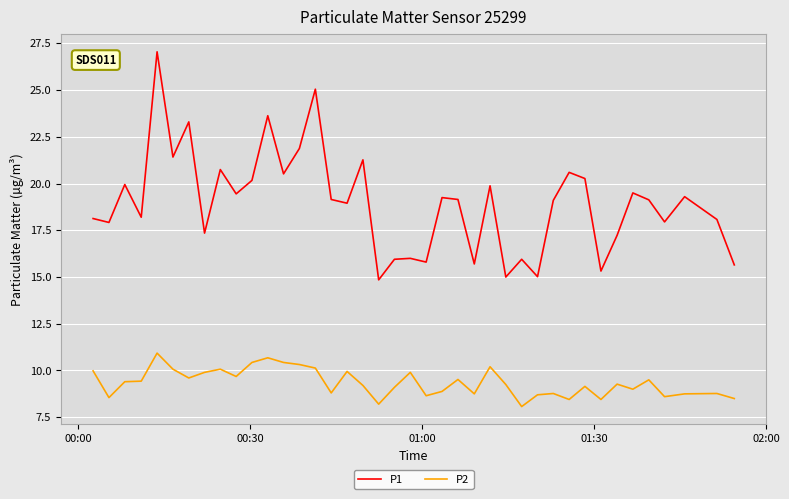

Which series has the largest range (max minus min)?

P1